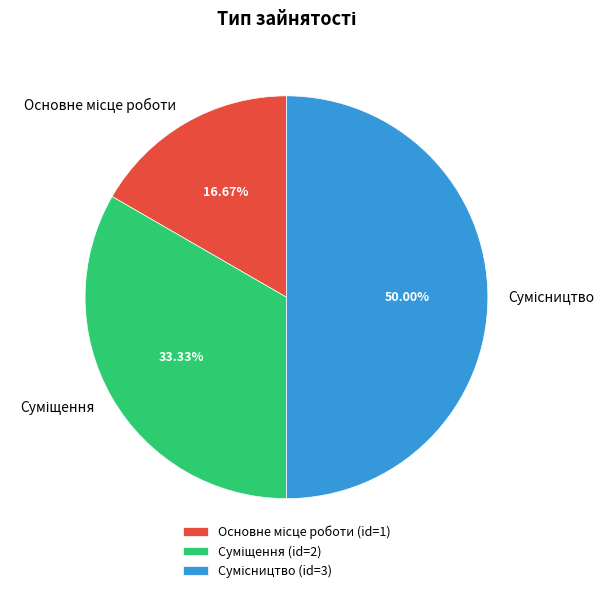

To the nearest percent, what is the average slice percentage?

33%